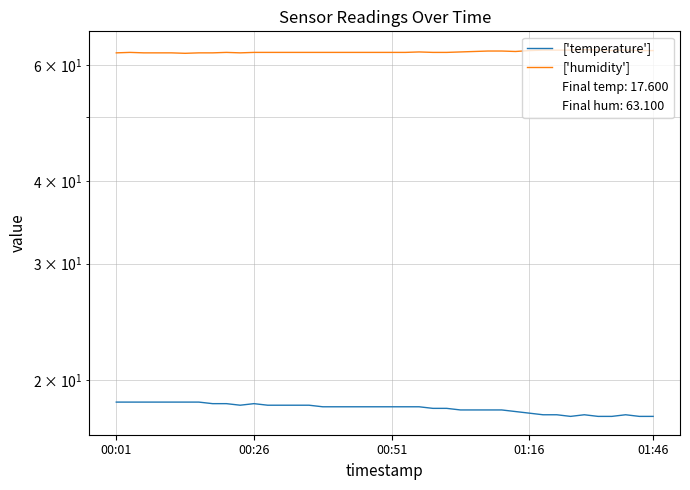

What is the difference between the maximum and minimum values in the ['temperature'] series?

0.9